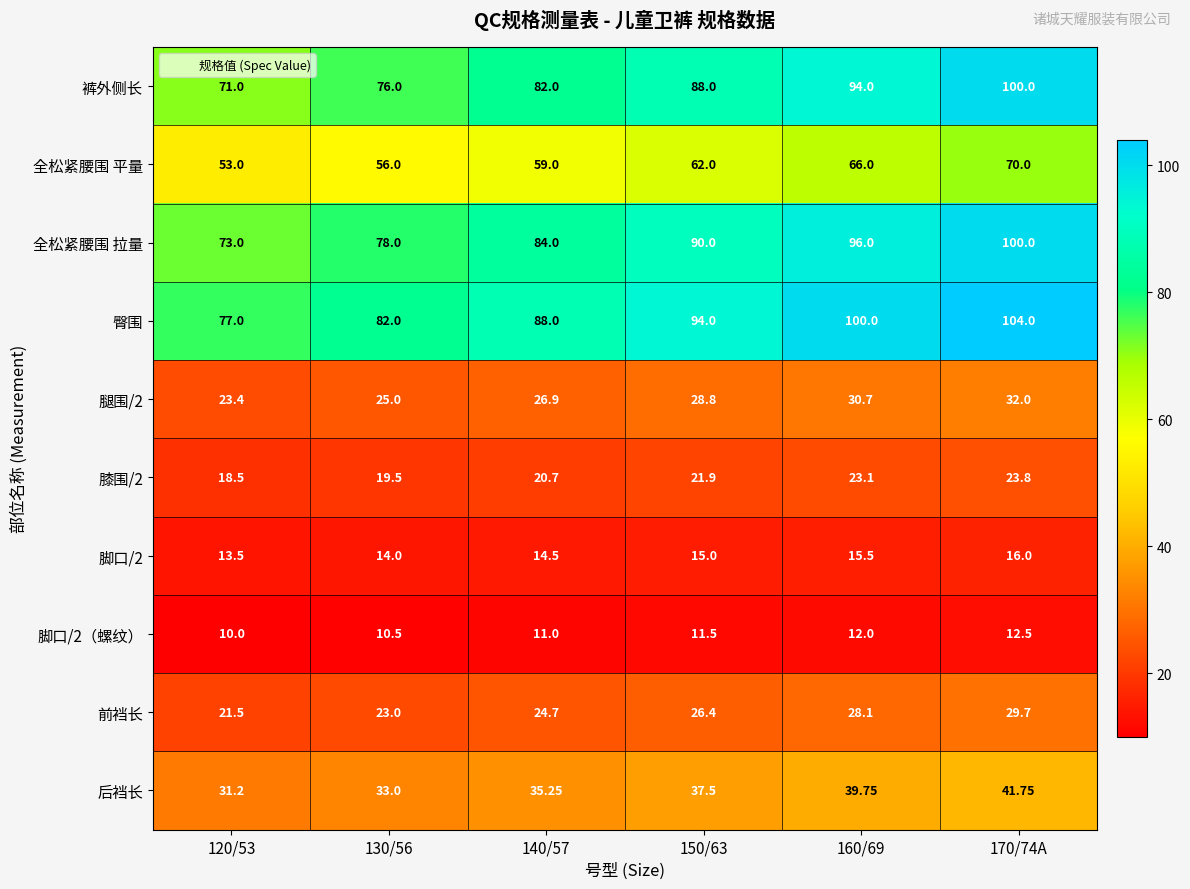

Which series has the largest range (max minus min)?

裤外侧长